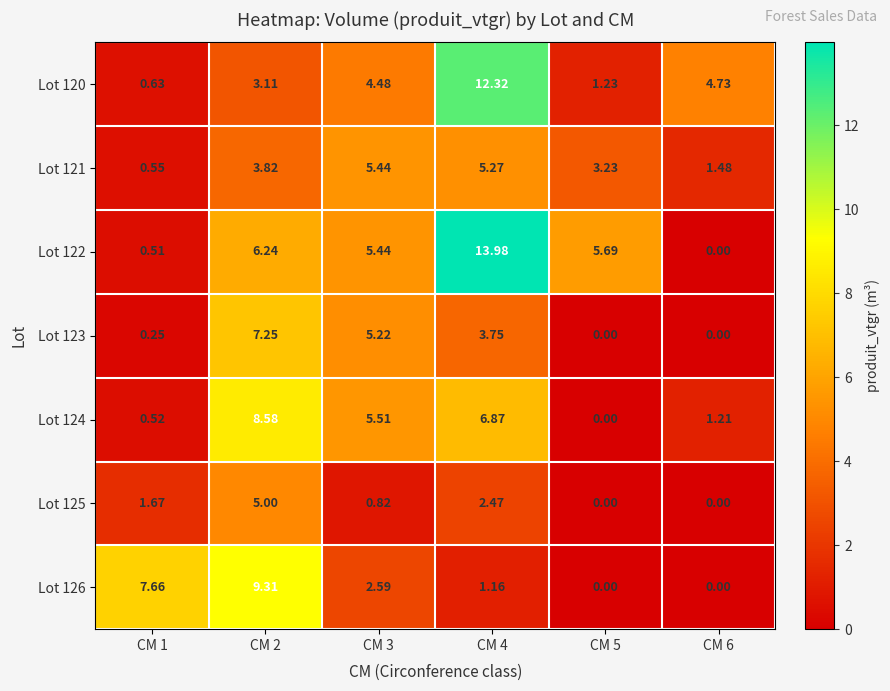

At how many categories does at least one series exceed 7?

3